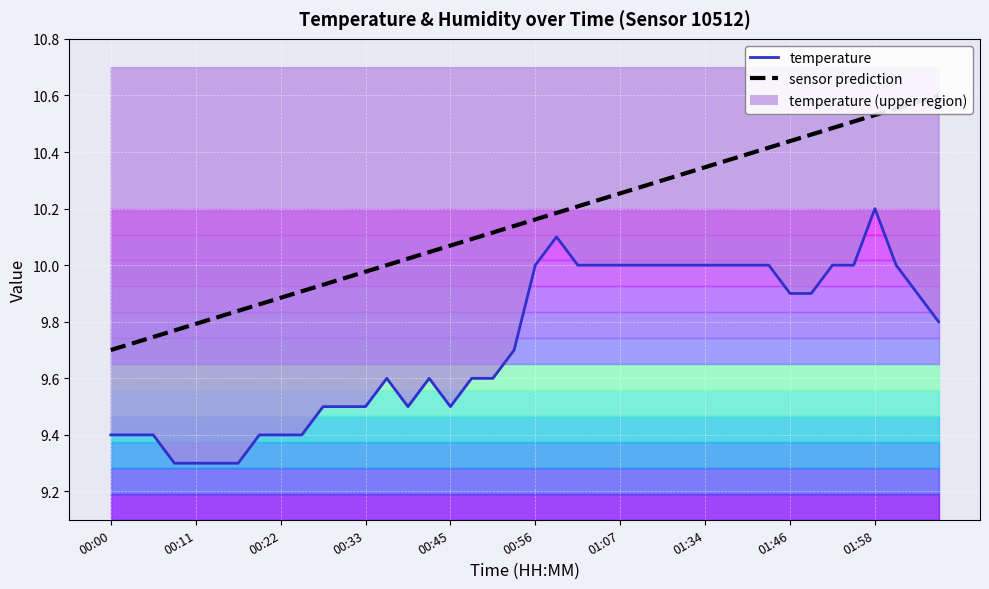

What is the greatest value displayed?

10.6